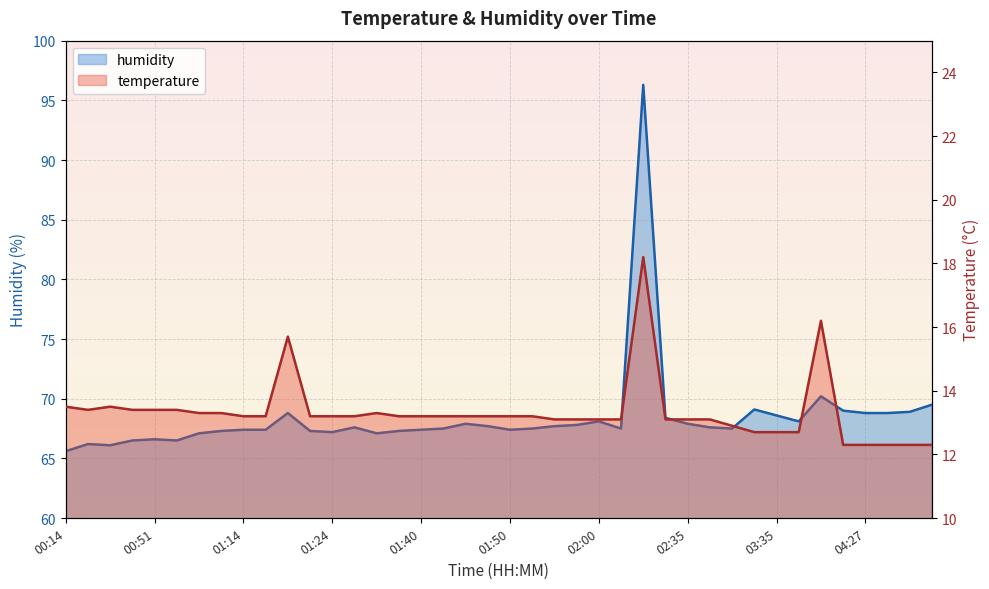

At which category is the sum across all series the highest?

02:20